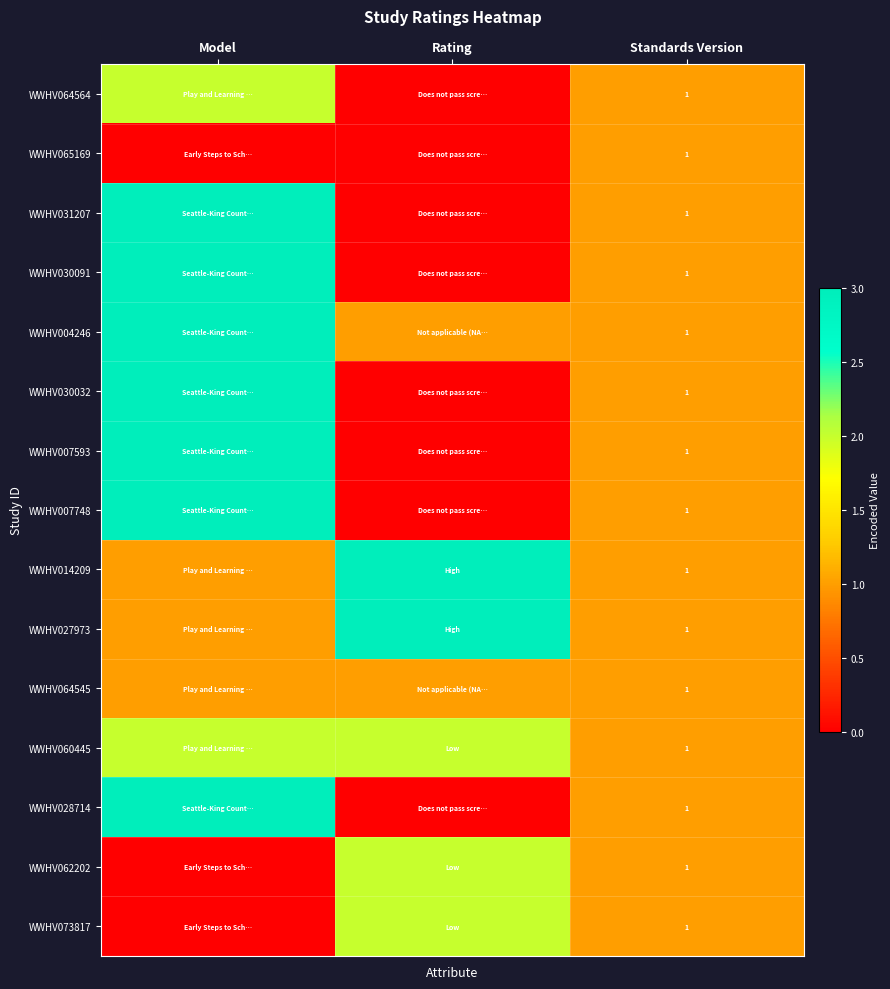

What is the spread (max minus min) of values at Rating?

3